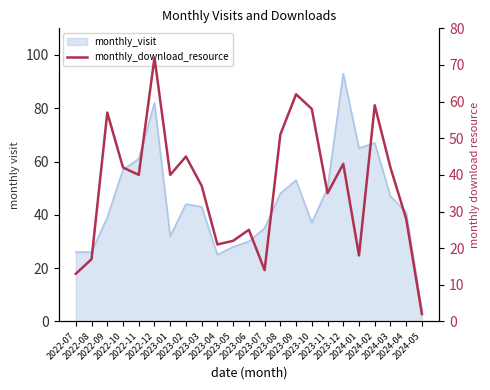

What is the difference between the maximum and second lowest values?

59